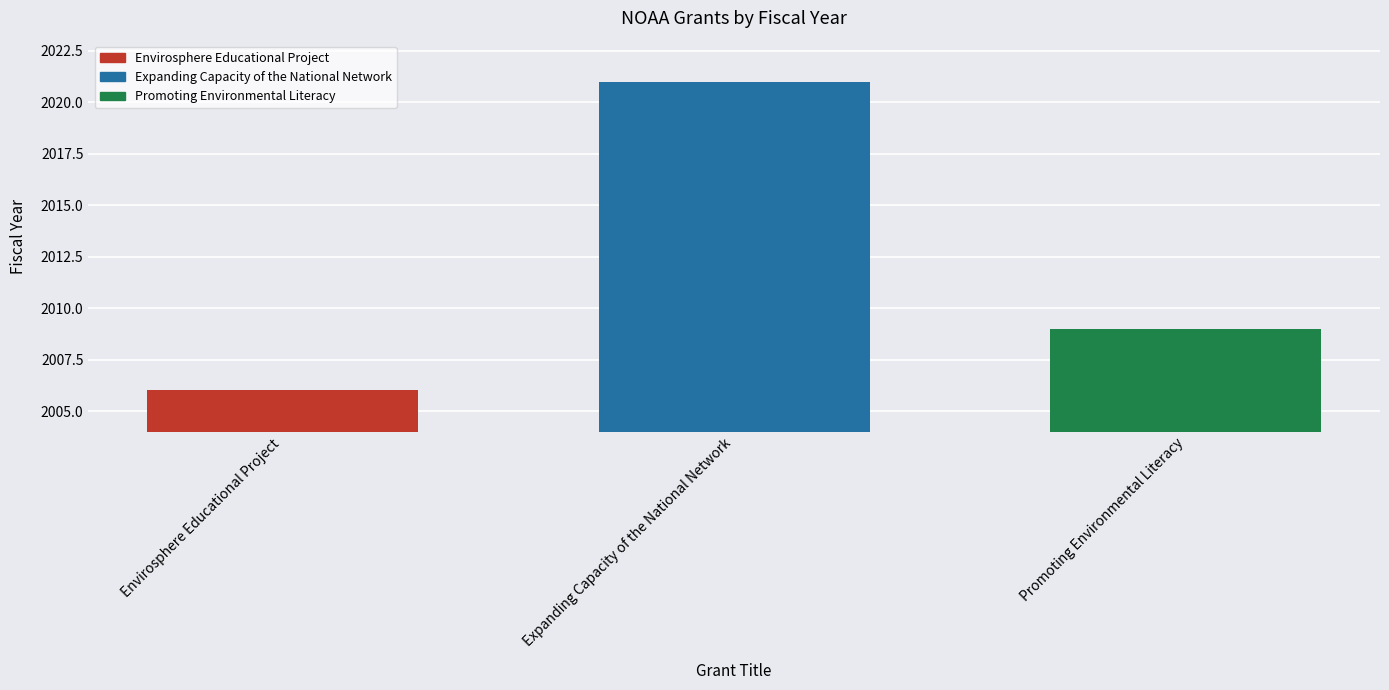

Reading right to left, transcribe all the data shown in this chart.

2009	2021	2006